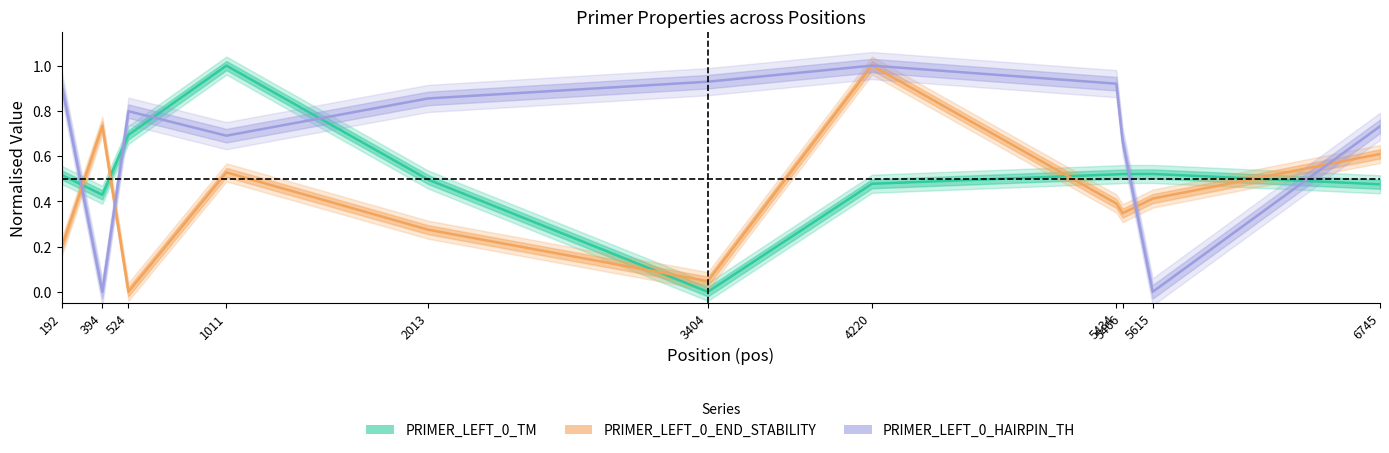

True or false: PRIMER_LEFT_0_HAIRPIN_TH and PRIMER_LEFT_0_END_STABILITY cross at least once.

True